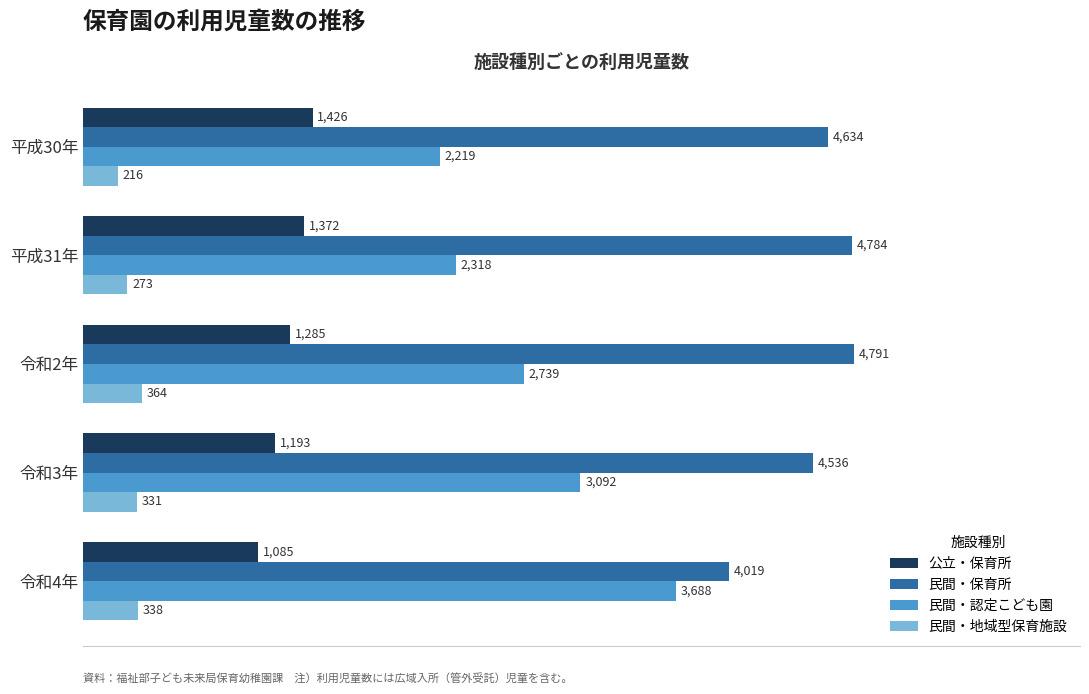

Is it true that 公立・保育所 equals 879 at 平成31年?

False